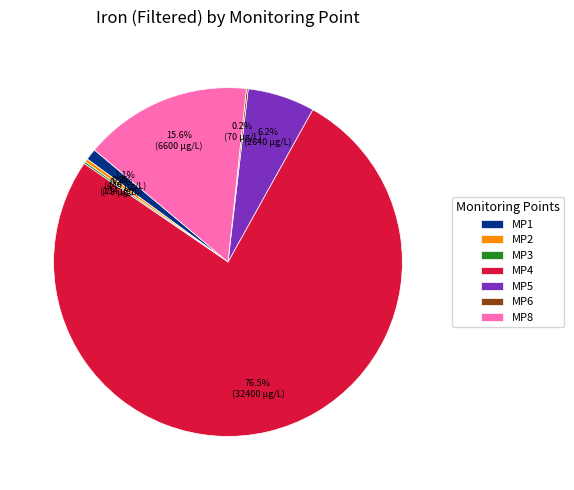

Approximately how many times larger is the value at MP4 compared to MP2?

241.8